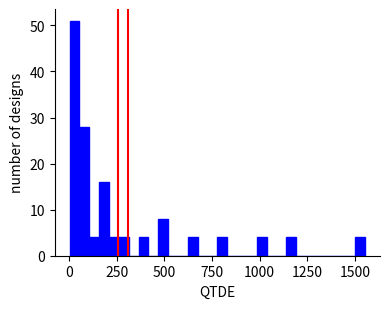

Around what value on the x-axis is the tallest bar? Give the approximate position of its centre, as read against the axis.

50